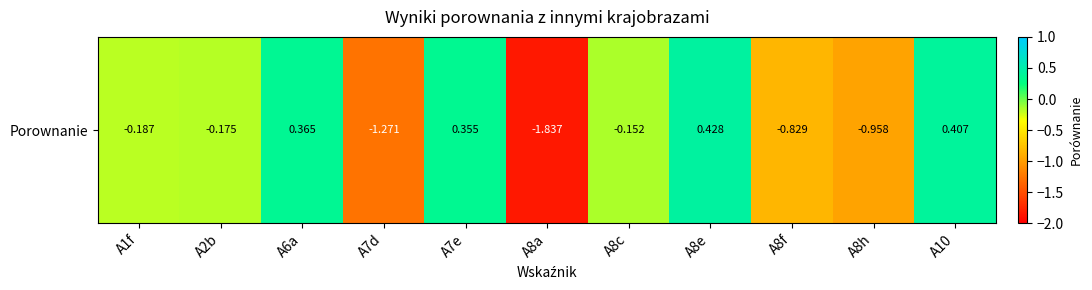

At which label does the data first exceed 0?

A6a